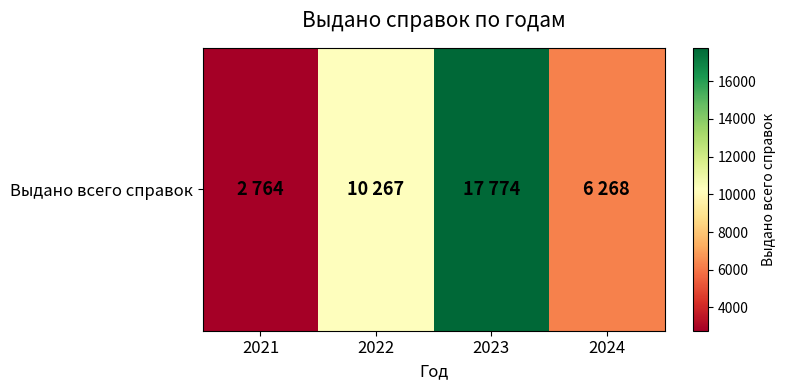

How many distinct data groups are displayed?

1